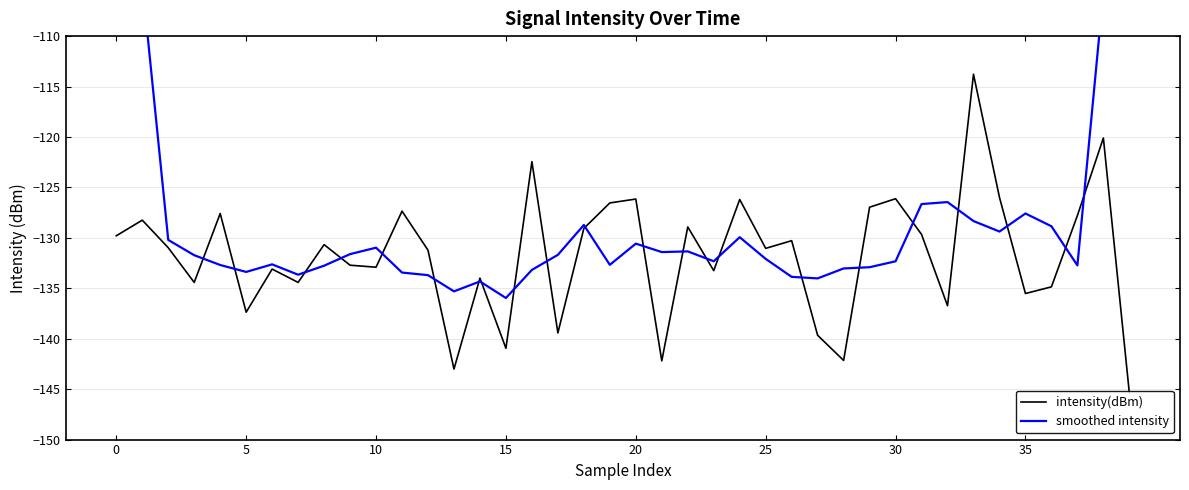

Which series has the widest spread of values?

smoothed intensity